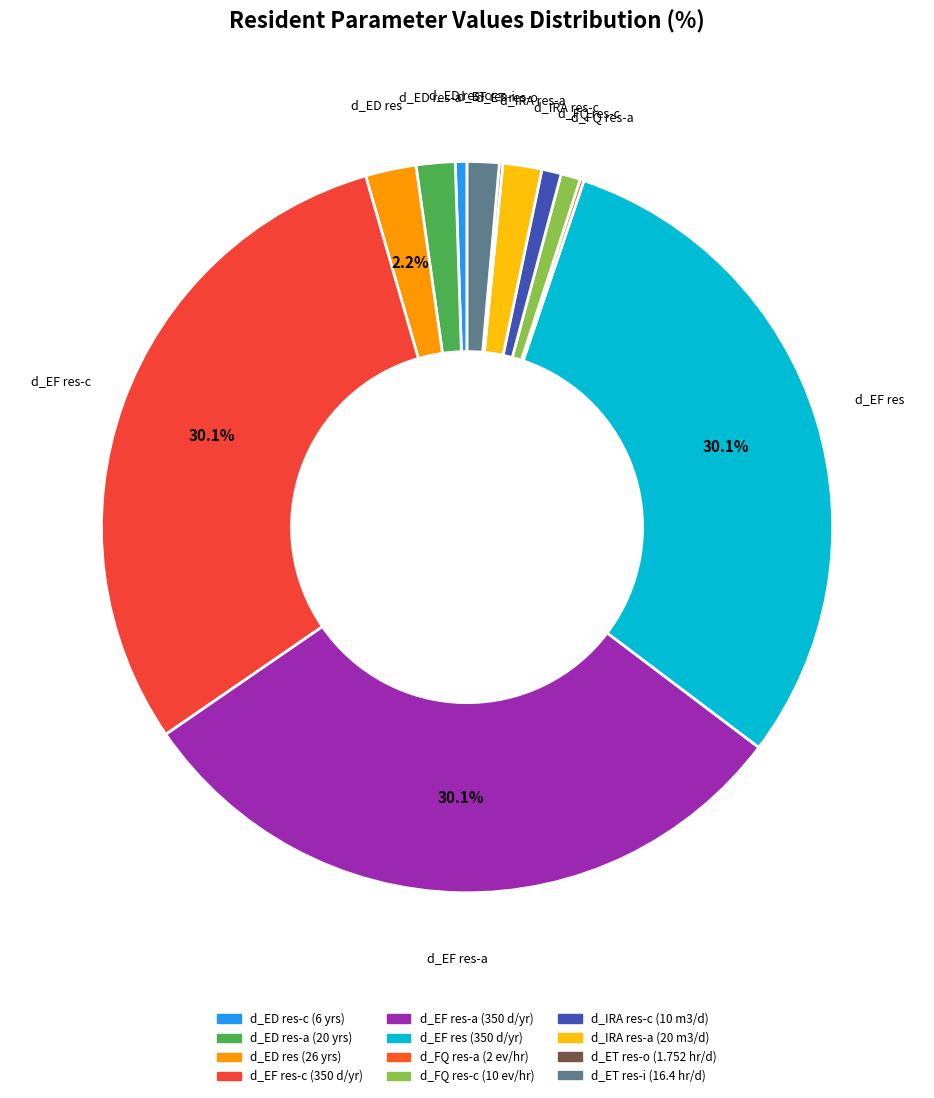

Is there any slice that represents more than half of the pie?

No